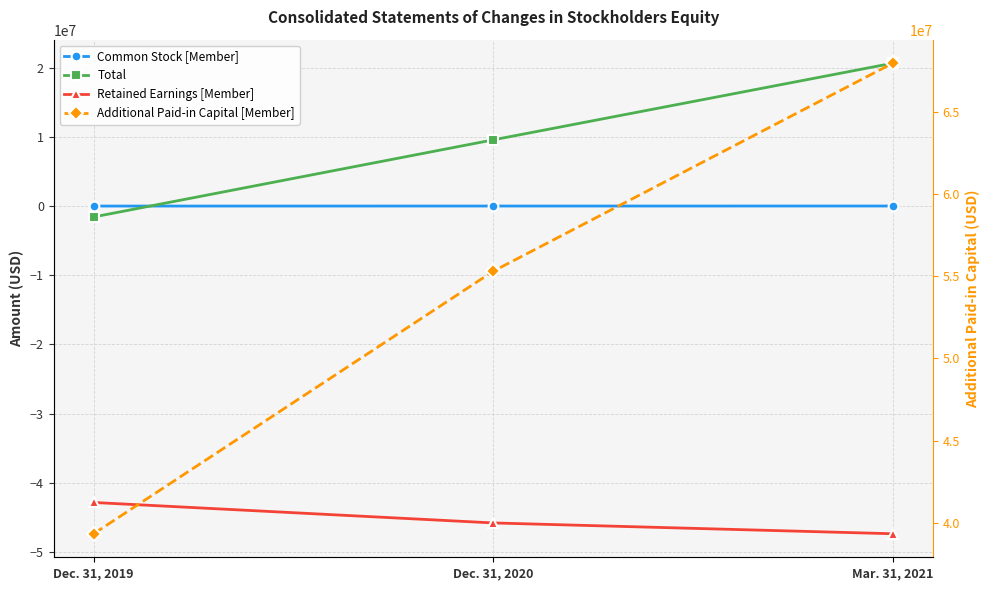

What is the value of the Common Stock [Member] point at the 3rd from the left?

6315